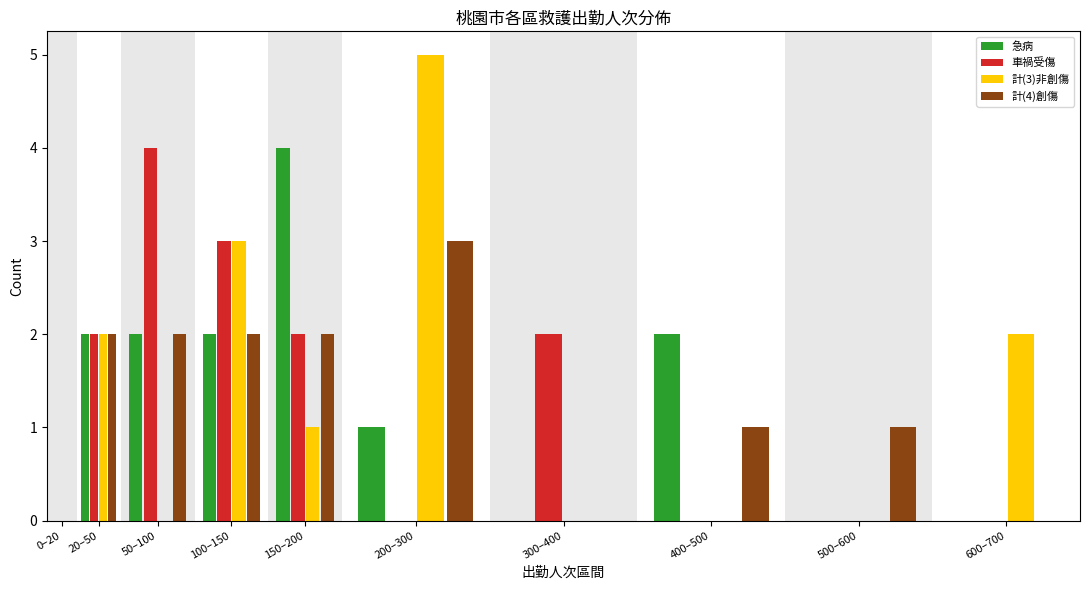

The 急病 series shows 1 at 300–400. True or false?

False